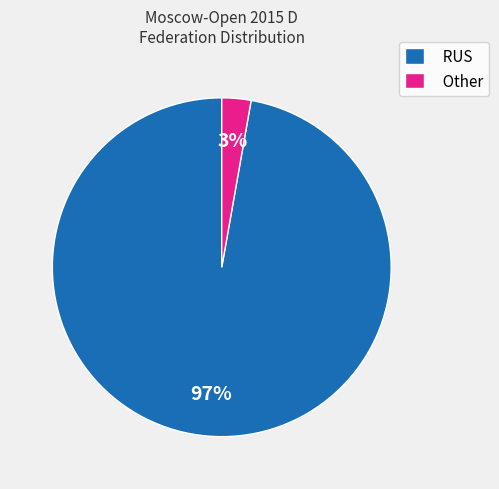

To the nearest percent, what is the average slice percentage?

50%